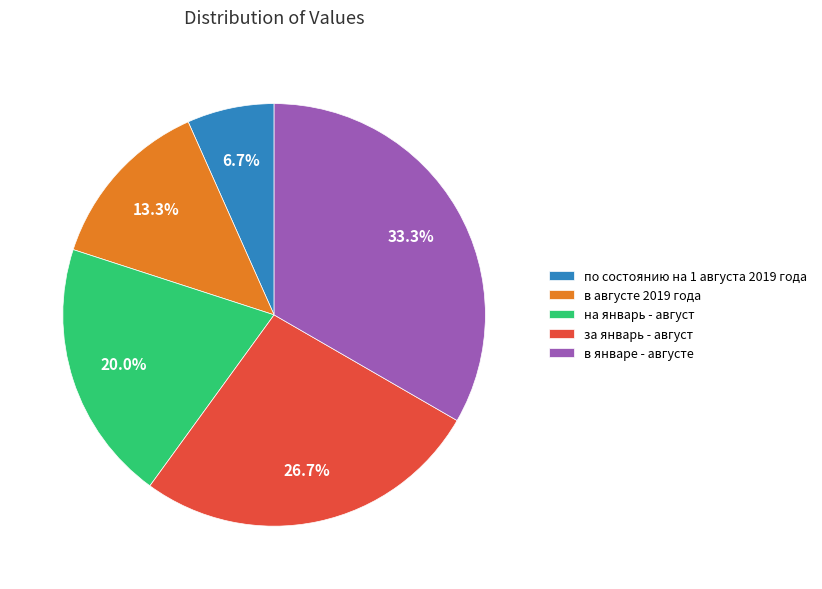

To the nearest percent, what is the difference between the за январь - август and в январе - августe slice percentages?

7%